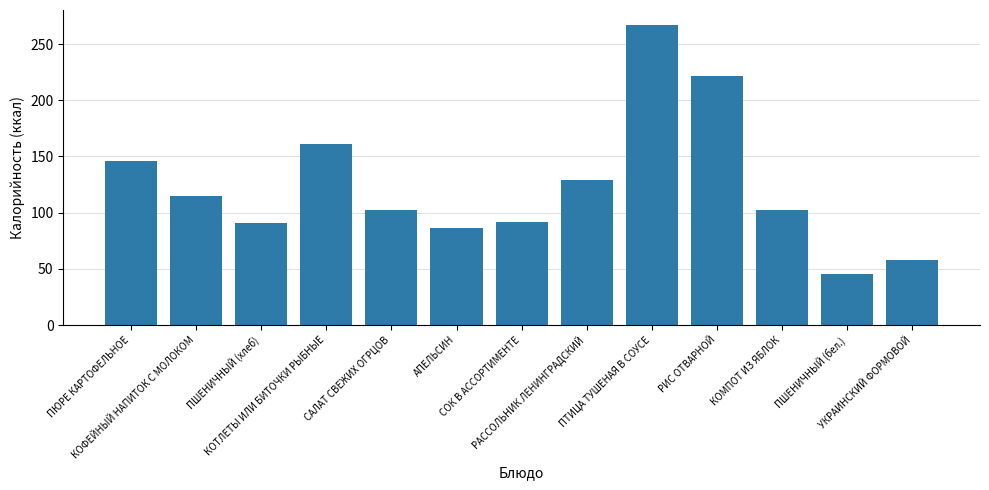

What is the difference between the second highest and second lowest values?

164.1